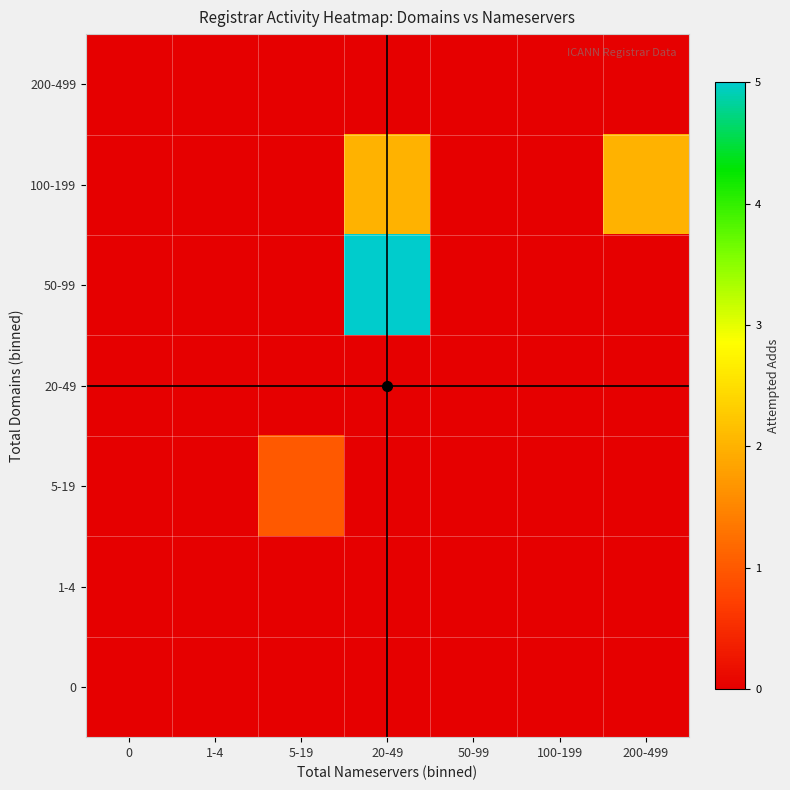

What is the difference between the highest and lowest values at 20-49?

5